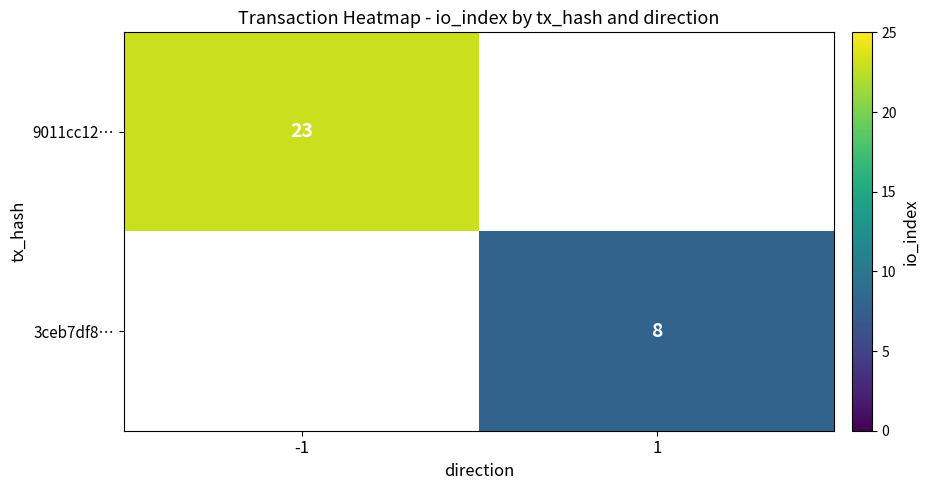

Is it true that 3ceb7df8… equals 10 at 1?

False